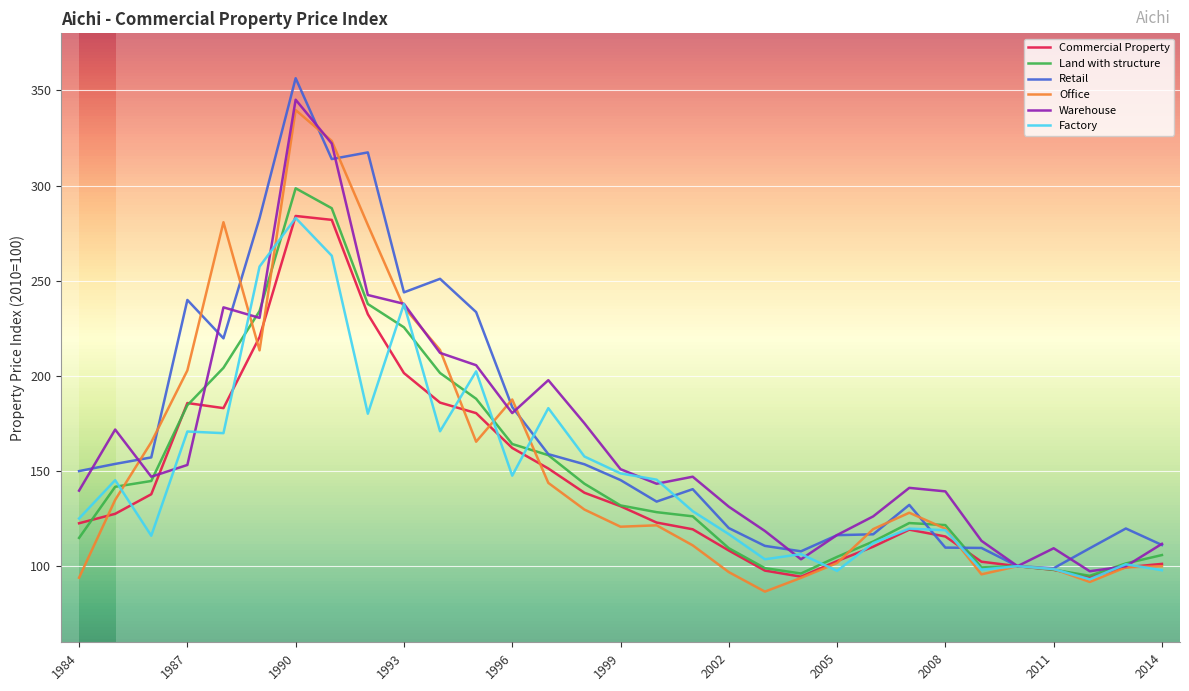

What is the value of the Commercial Property point at the 10th from the left?

201.5